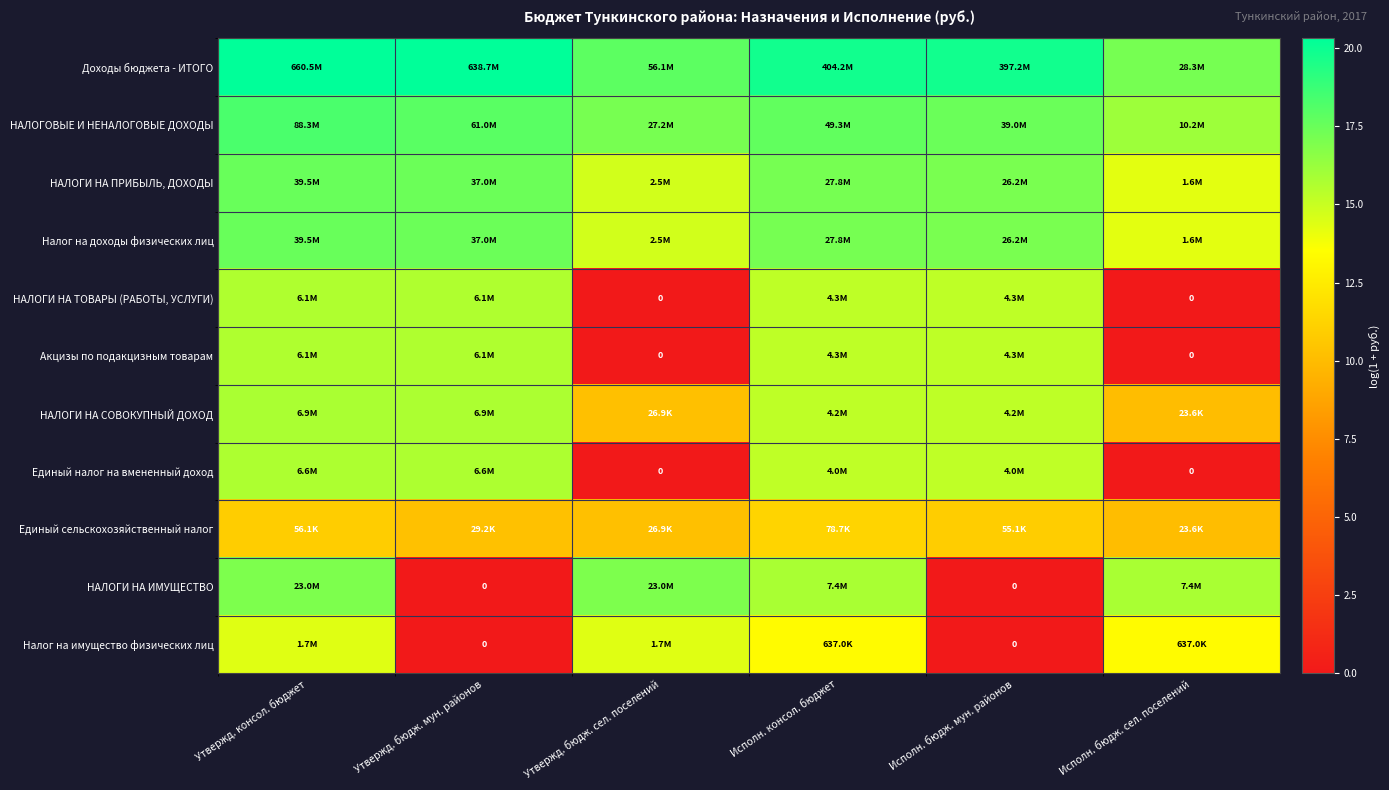

At which label does Единый налог на вмененный доход first exceed 15?

Утвержд. консол. бюджет